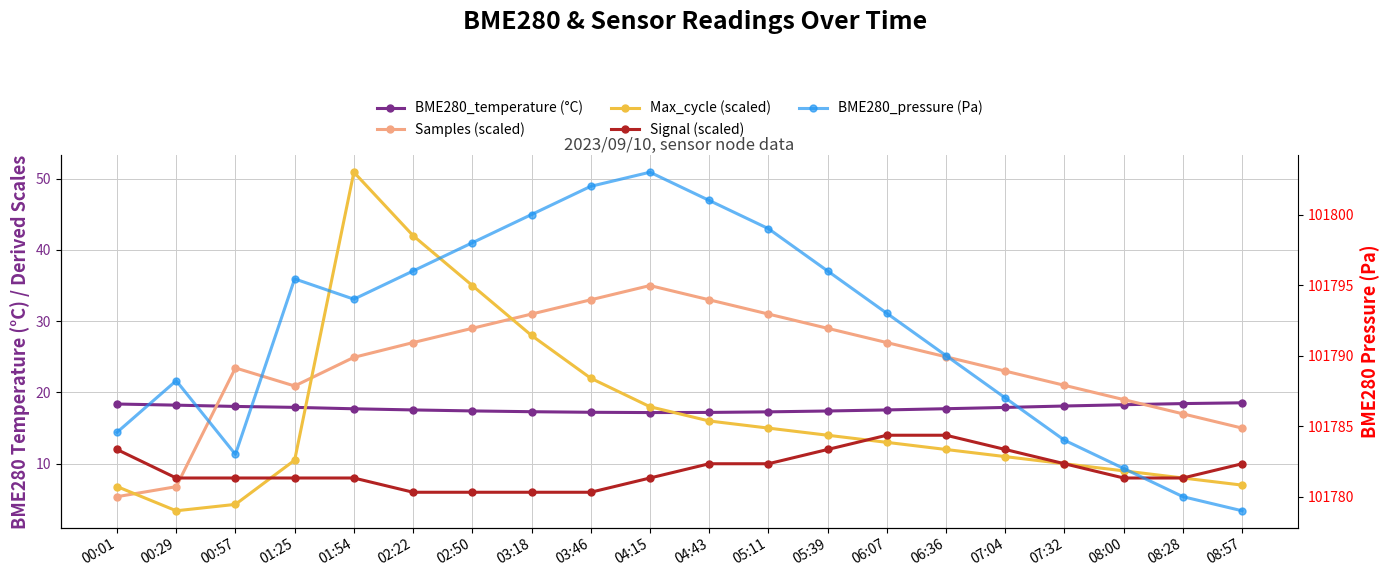

What is the spread (max minus min) of values at 06:36?

101778.0